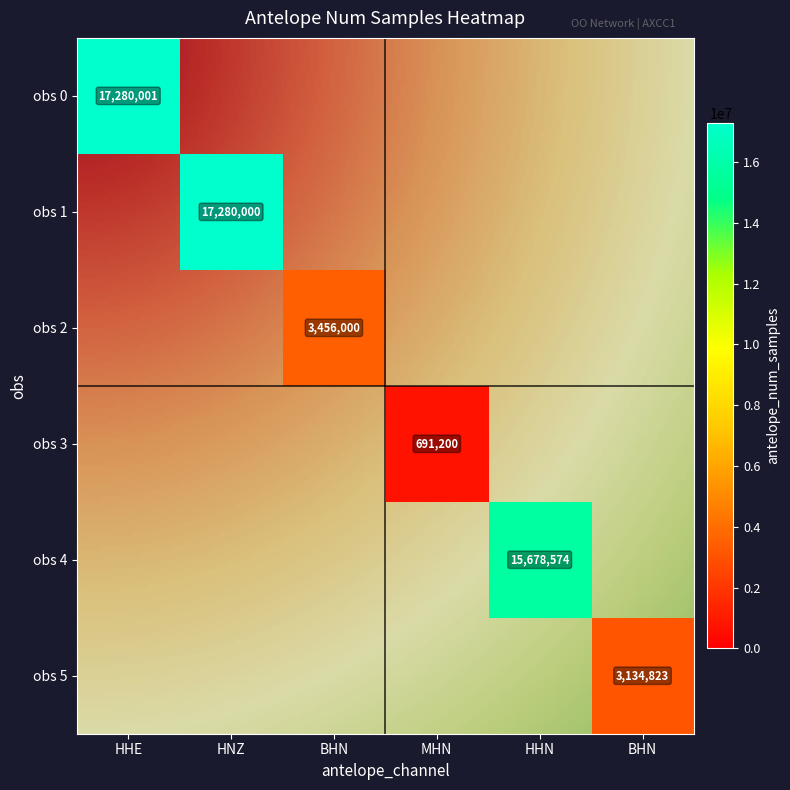

Where is ('5',) nearest to the value 1567411?

('0',)